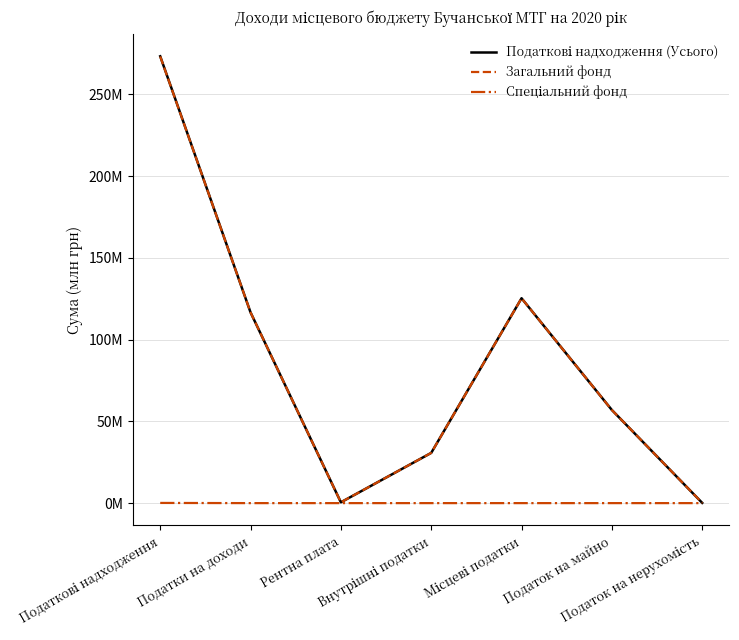

Reading left to right, list all the values displayed in this chart.

Податкові надходження (Усього): Податкові надходження=273.3	Податки на доходи=116.7	Рентна плата=0.5	Внутрішні податки=30.7	Місцеві податки=125.3	Податок на майно=56.9	Податок на нерухомість=0.1
Загальний фонд: Податкові надходження=273.2	Податки на доходи=116.7	Рентна плата=0.5	Внутрішні податки=30.7	Місцеві податки=125.3	Податок на майно=56.9	Податок на нерухомість=0.1
Спеціальний фонд: Податкові надходження=0.1	Податки на доходи=0.0	Рентна плата=0.0	Внутрішні податки=0.0	Місцеві податки=0.0	Податок на майно=0.0	Податок на нерухомість=0.0